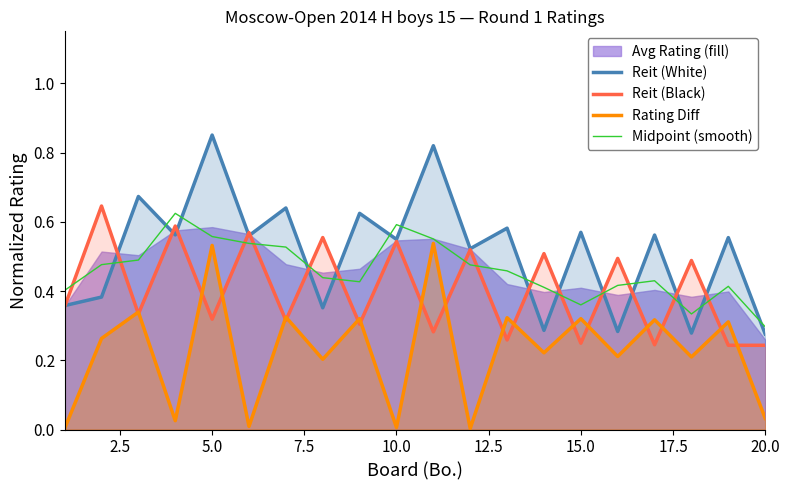

Reading left to right, what are all the values shown in this chart?

Reit (White): 0.4	0.4	0.7	0.6	0.9	0.6	0.6	0.4	0.6	0.5	0.8	0.5	0.6	0.3	0.6	0.3	0.6	0.3	0.6	0.3
Reit (Black): 0.4	0.6	0.3	0.6	0.3	0.6	0.3	0.6	0.3	0.5	0.3	0.5	0.3	0.5	0.2	0.5	0.2	0.5	0.2	0.2
Rating Diff: 0.0	0.3	0.3	0.0	0.5	0.0	0.3	0.2	0.3	0.0	0.5	0.0	0.3	0.2	0.3	0.2	0.3	0.2	0.3	0.0
Midpoint (smooth): 0.4	0.5	0.5	0.6	0.6	0.5	0.5	0.4	0.4	0.6	0.6	0.5	0.5	0.4	0.4	0.4	0.4	0.3	0.4	0.3